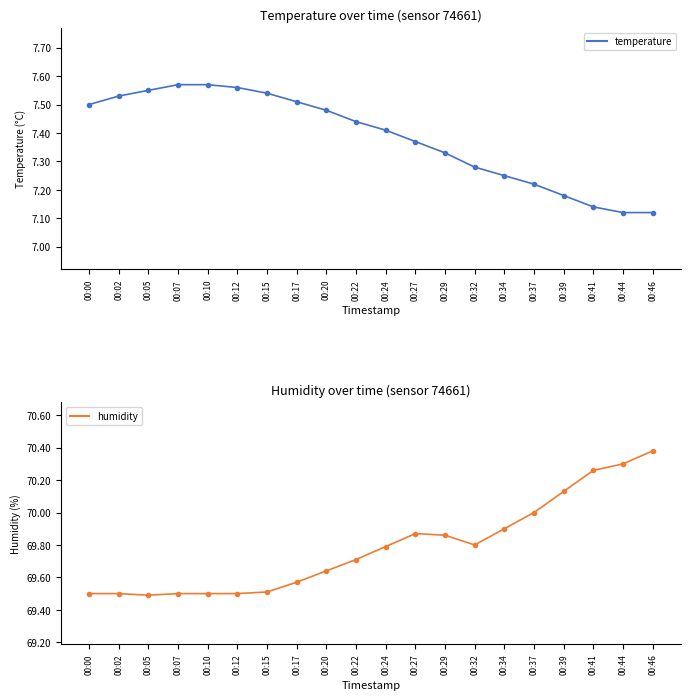

Rank the series by their maximum value, from lowest to highest.

temperature, humidity